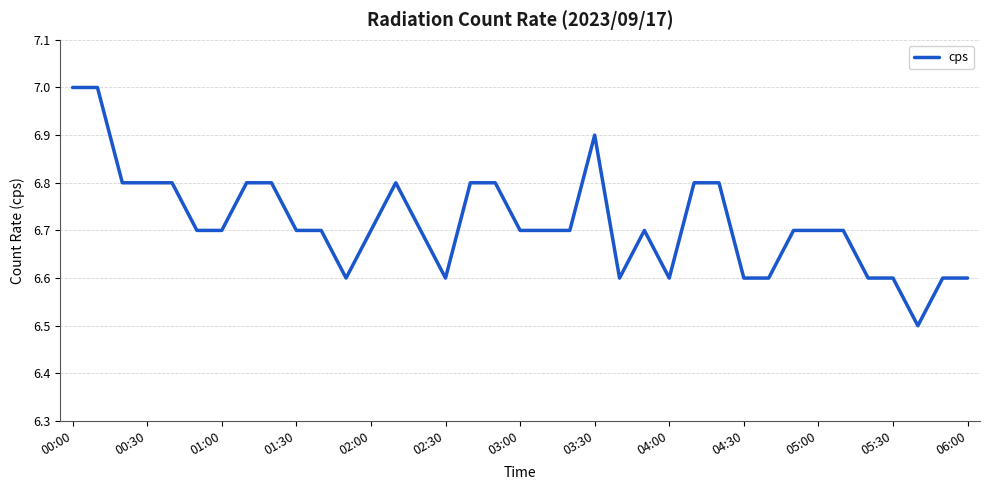

Reading left to right, extract all data points from this chart.

7.0	7.0	6.8	6.8	6.8	6.7	6.7	6.8	6.8	6.7	6.7	6.6	6.7	6.8	6.7	6.6	6.8	6.8	6.7	6.7	6.7	6.9	6.6	6.7	6.6	6.8	6.8	6.6	6.6	6.7	6.7	6.7	6.6	6.6	6.5	6.6	6.6